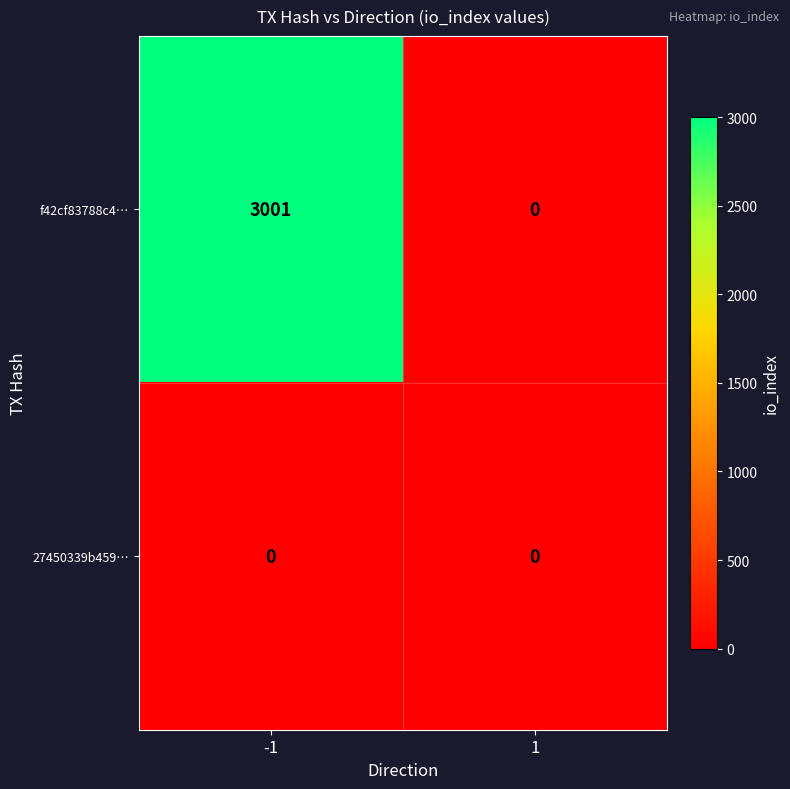

At how many categories does at least one series exceed 2562?

1